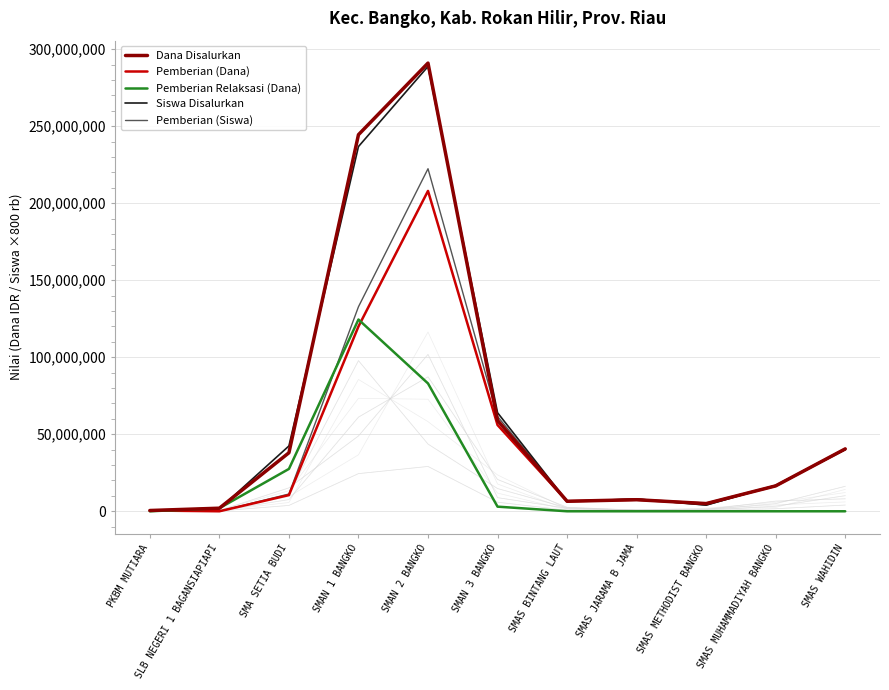

What is the sum of all Pemberian (Dana) values?

471000000